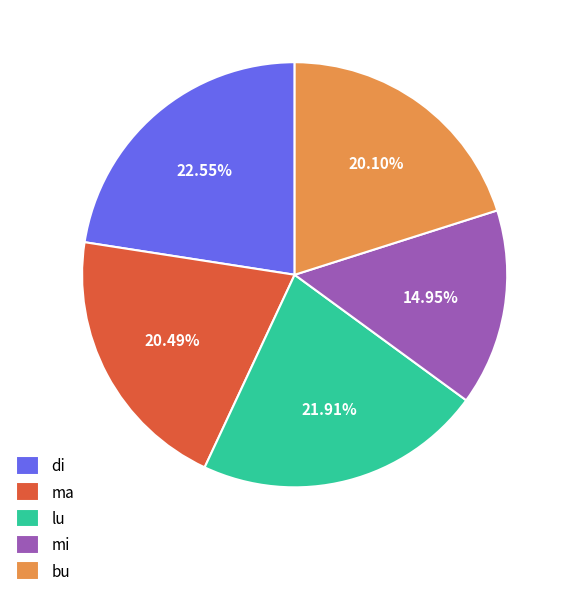

The bu slice represents 1% of the pie. True or false?

False